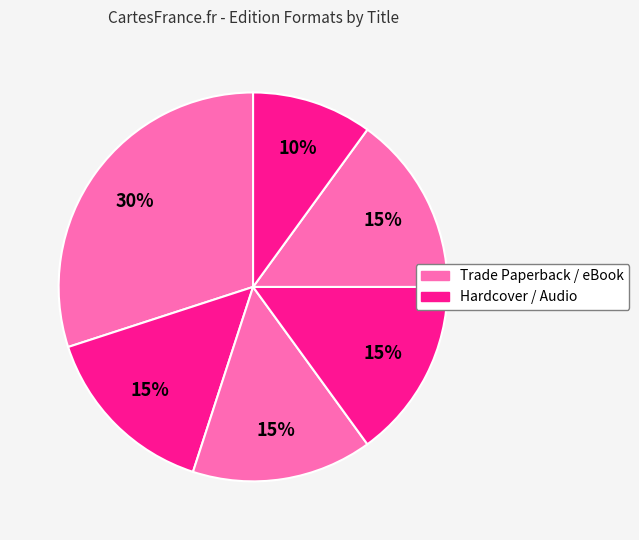

Is there any slice that represents more than half of the pie?

No